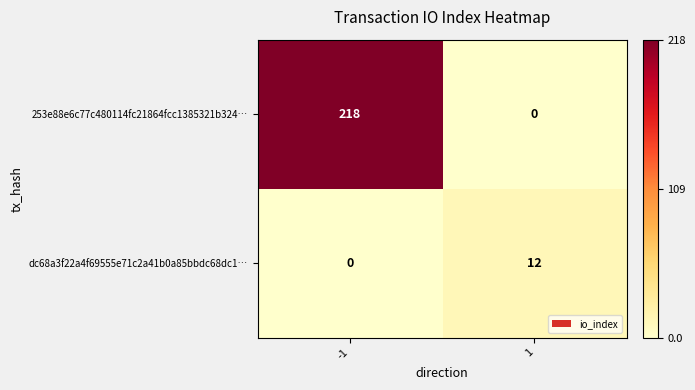

What is the average value of the 253e88e6c77c480114fc21864fcc1385321b324… series?

109